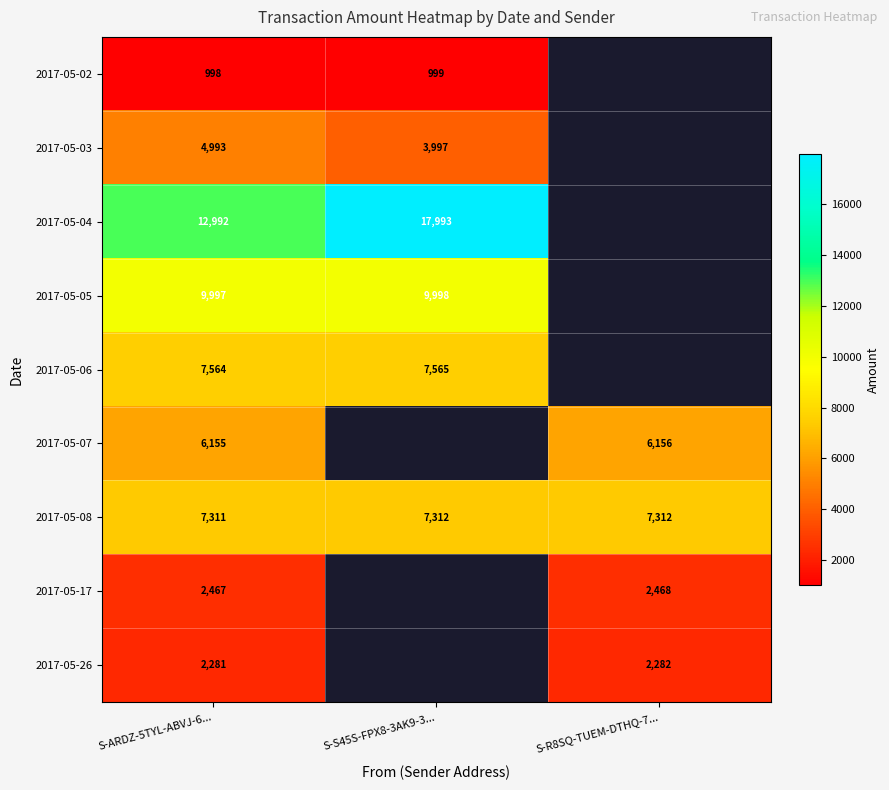

The 2017-05-06 series shows 11612 at S-ARDZ-5TYL-ABVJ-6.... True or false?

False